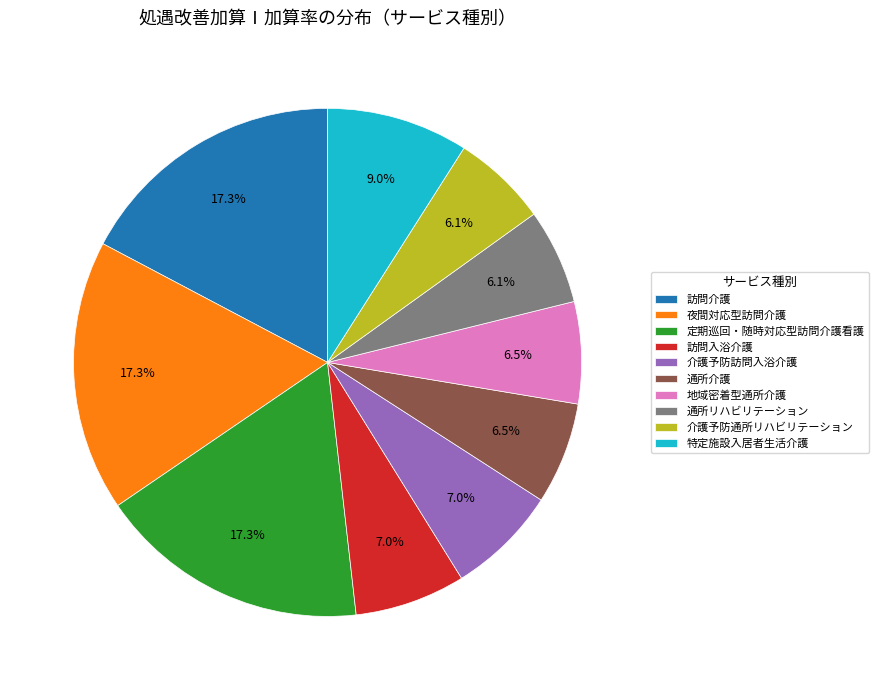

To the nearest percent, what portion does 定期巡回・随時対応型訪問介護看護 represent?

17%